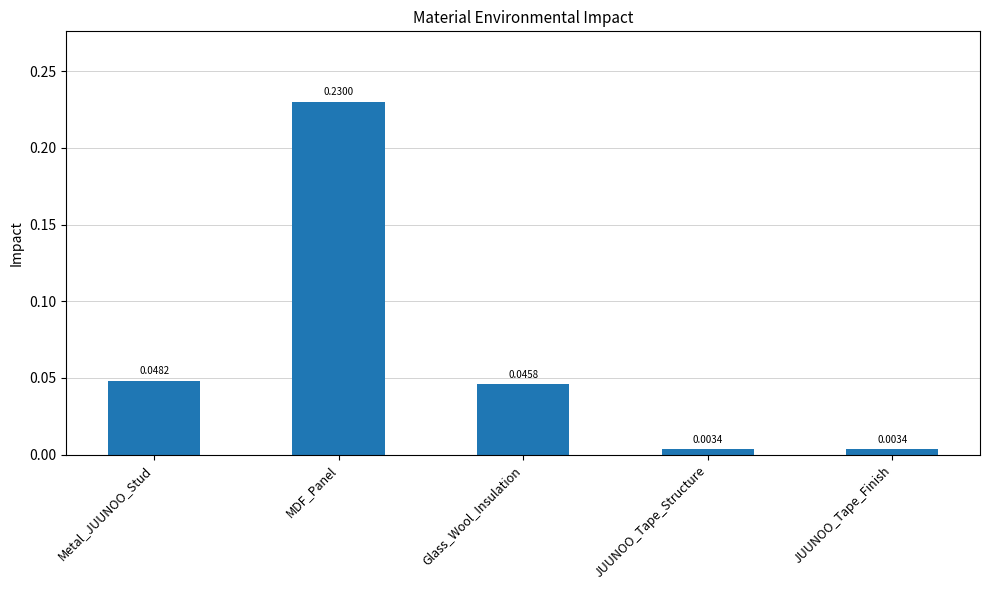

How many categories are shown in the chart?

5